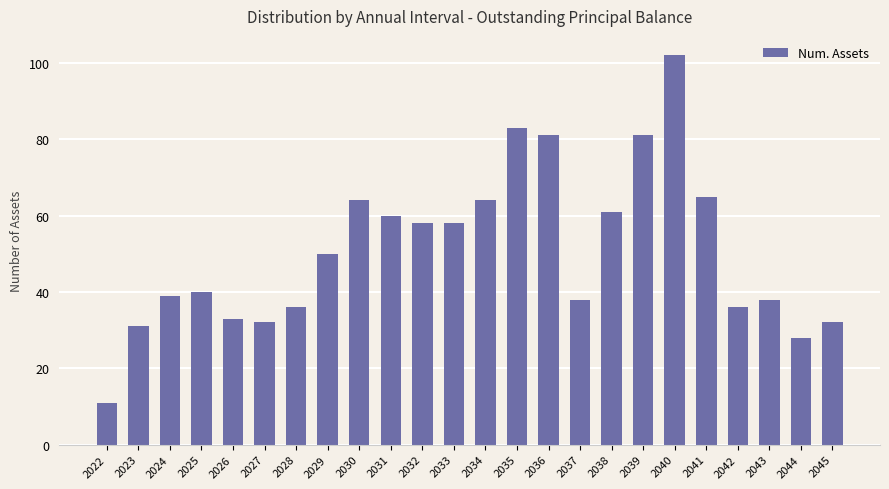

What is the difference between the maximum and minimum values?

91